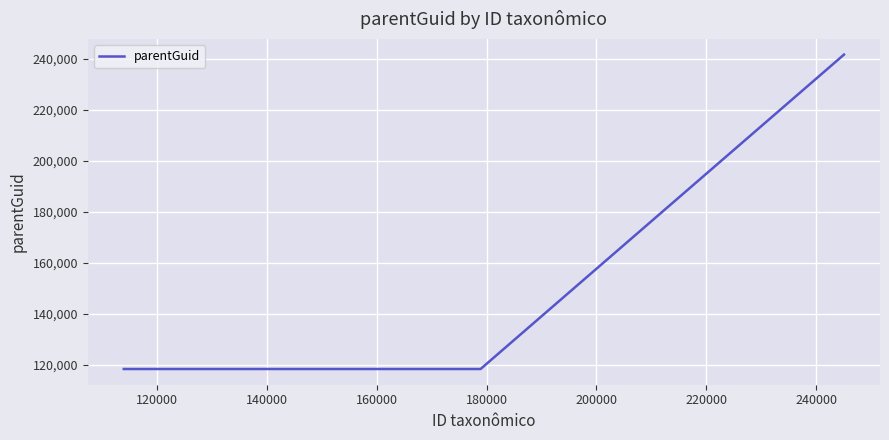

What is the maximum value shown in the chart?

241633